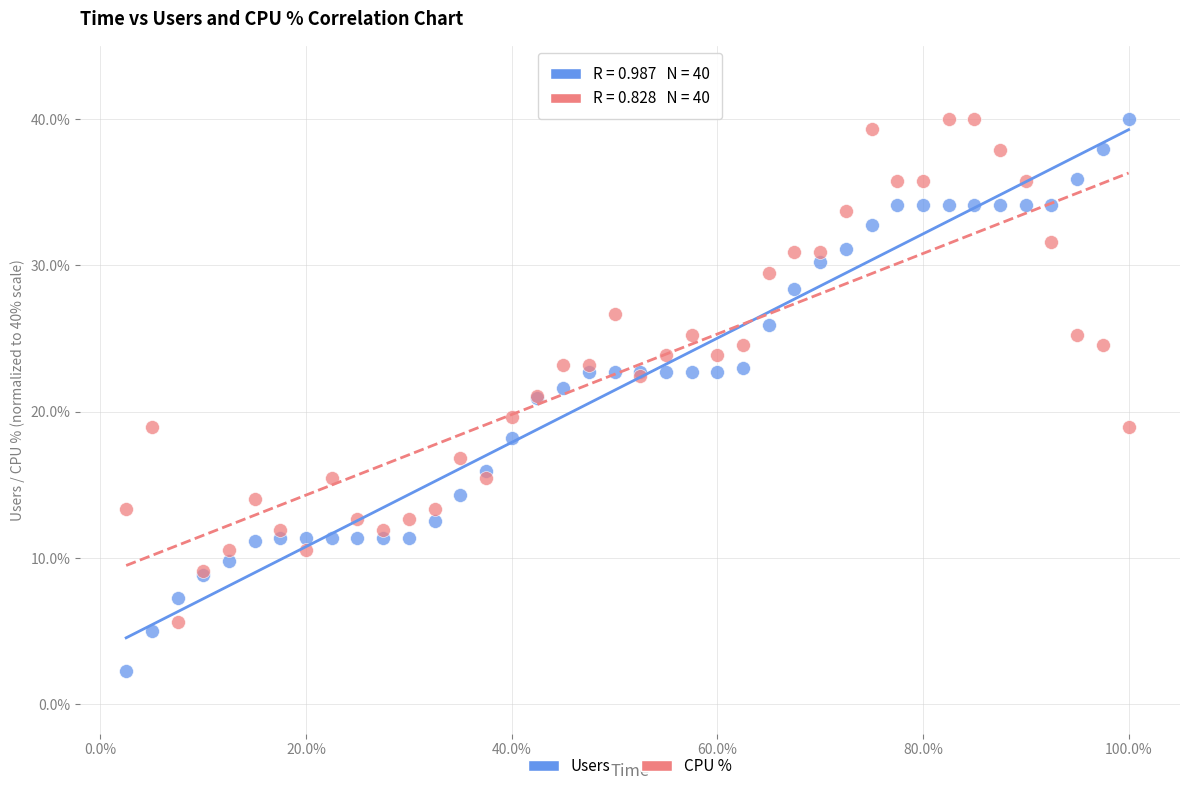

Which series contains the lowest Y value?

Users